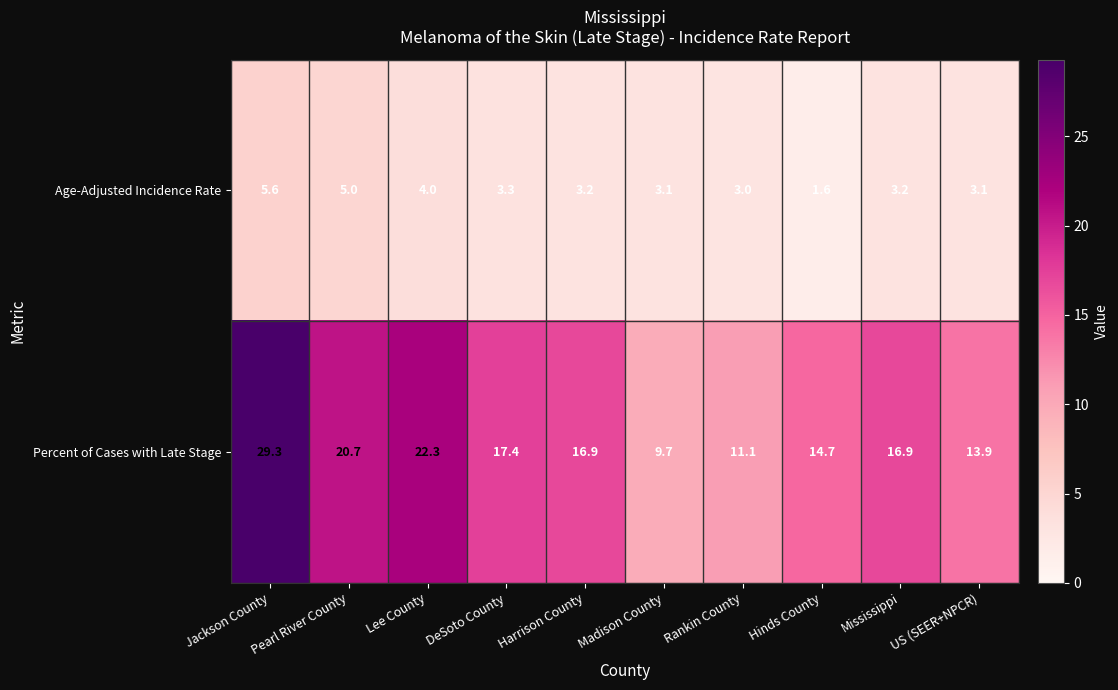

Which series changed the most between Pearl River County and US (SEER+NPCR)?

Percent of Cases with Late Stage